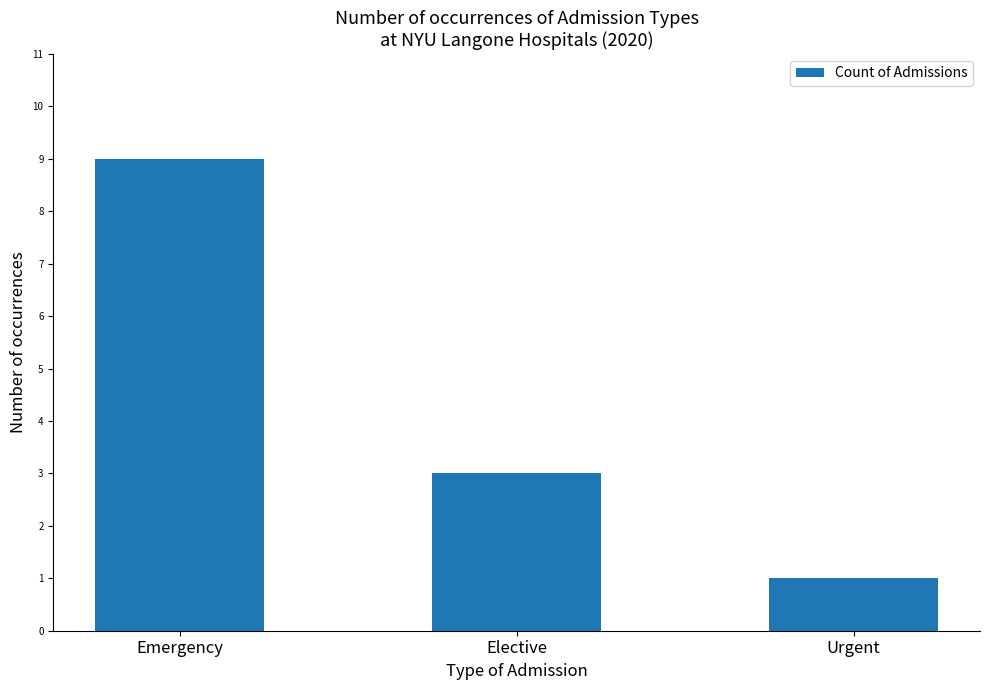

What is the value of the 2nd bar from the left?

3